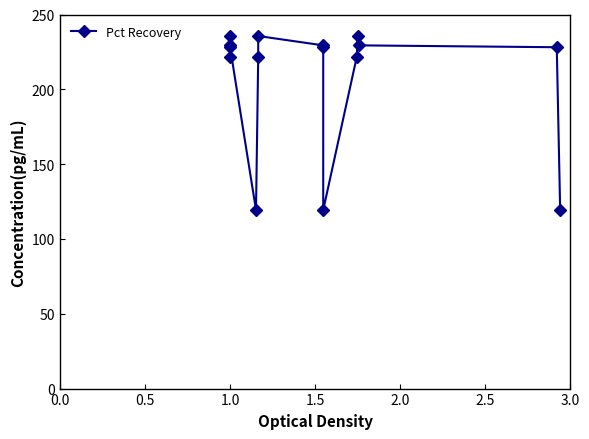

What is the smallest value displayed?

119.3